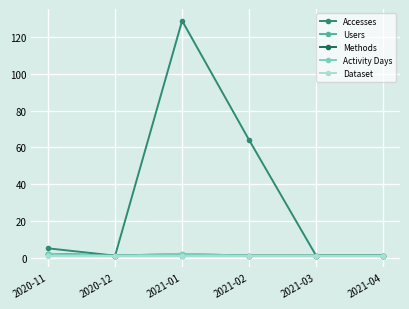

Is this an area chart (filled region under the line)?

No